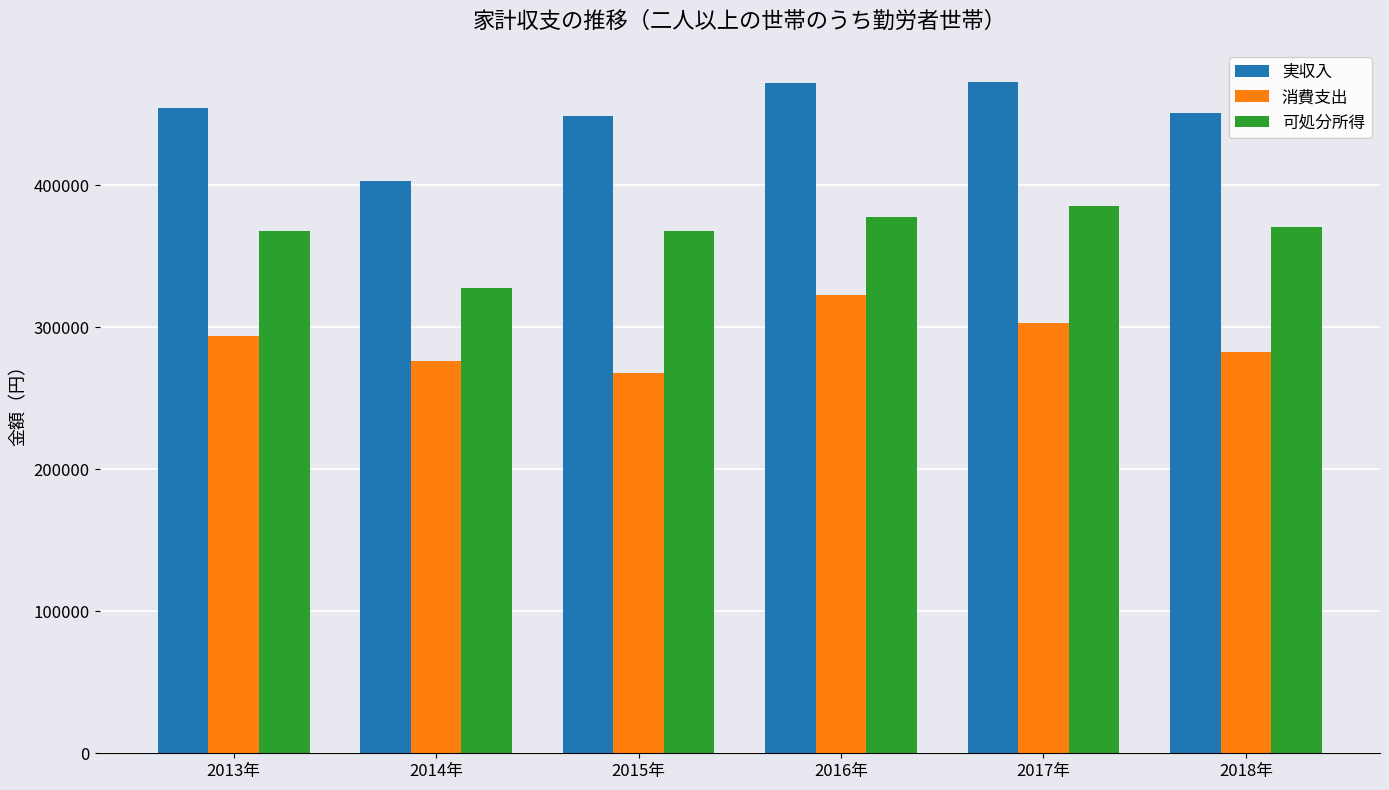

At how many categories does at least one series exceed 434825?

5